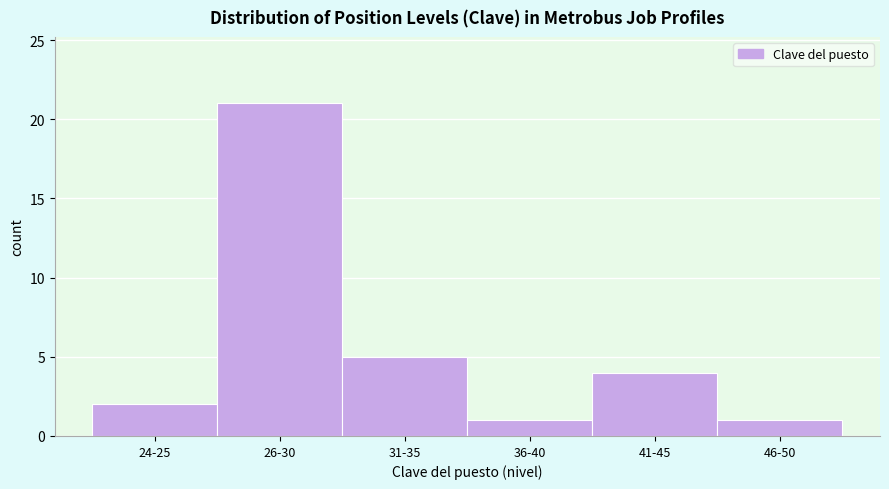

Reading left to right, list all the values displayed in this chart.

24-25=2	26-30=21	31-35=5	36-40=1	41-45=4	46-50=1